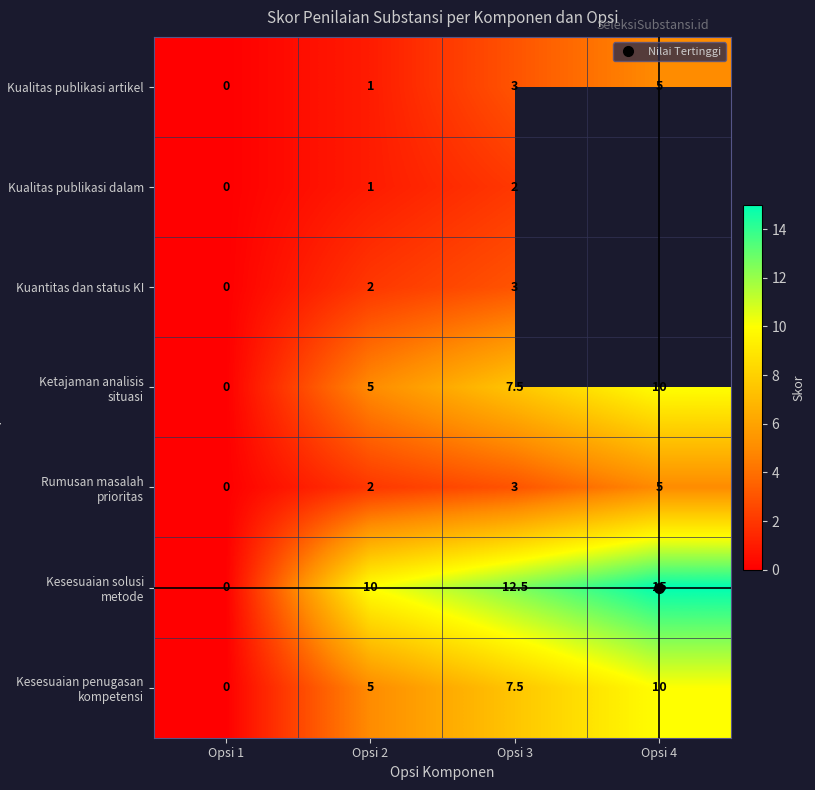

What is the sum of all Kesesuaian solusi metode values?

37.5